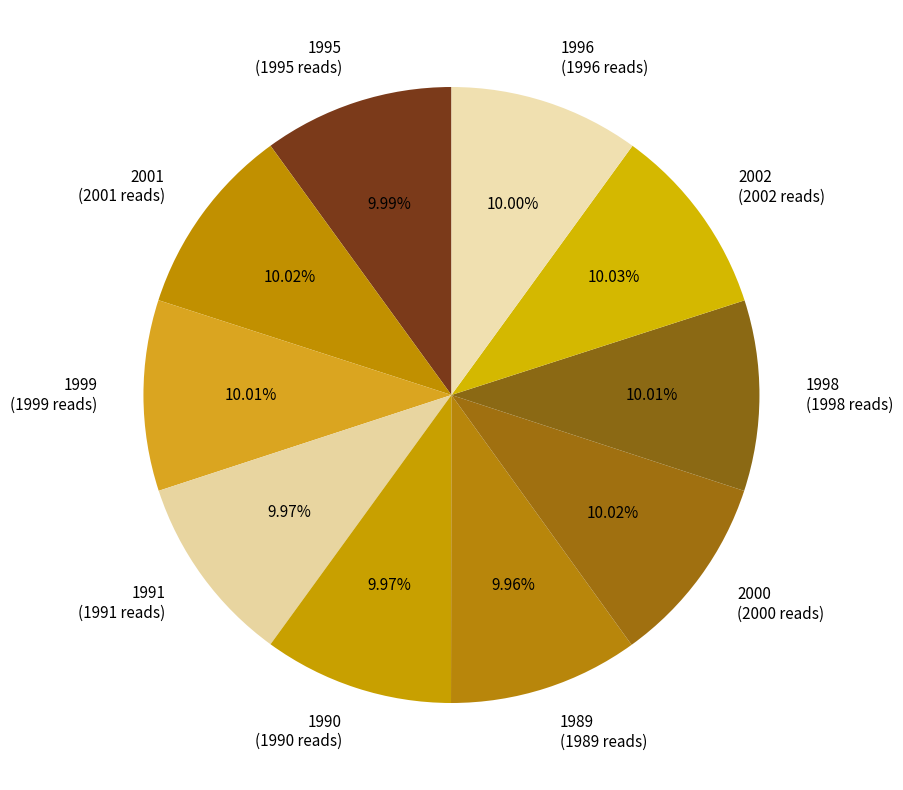

What is the ratio of the value at 1990 to the value at 1998?

1.0